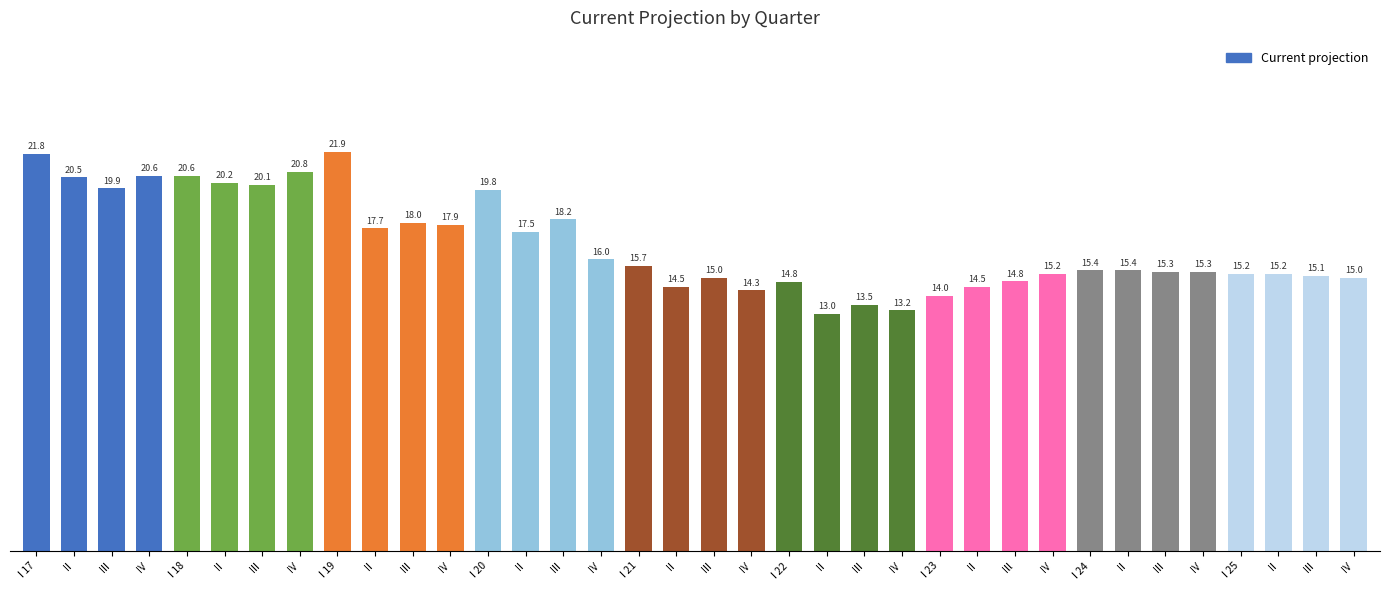

Where does the data first go above 15?

I 17